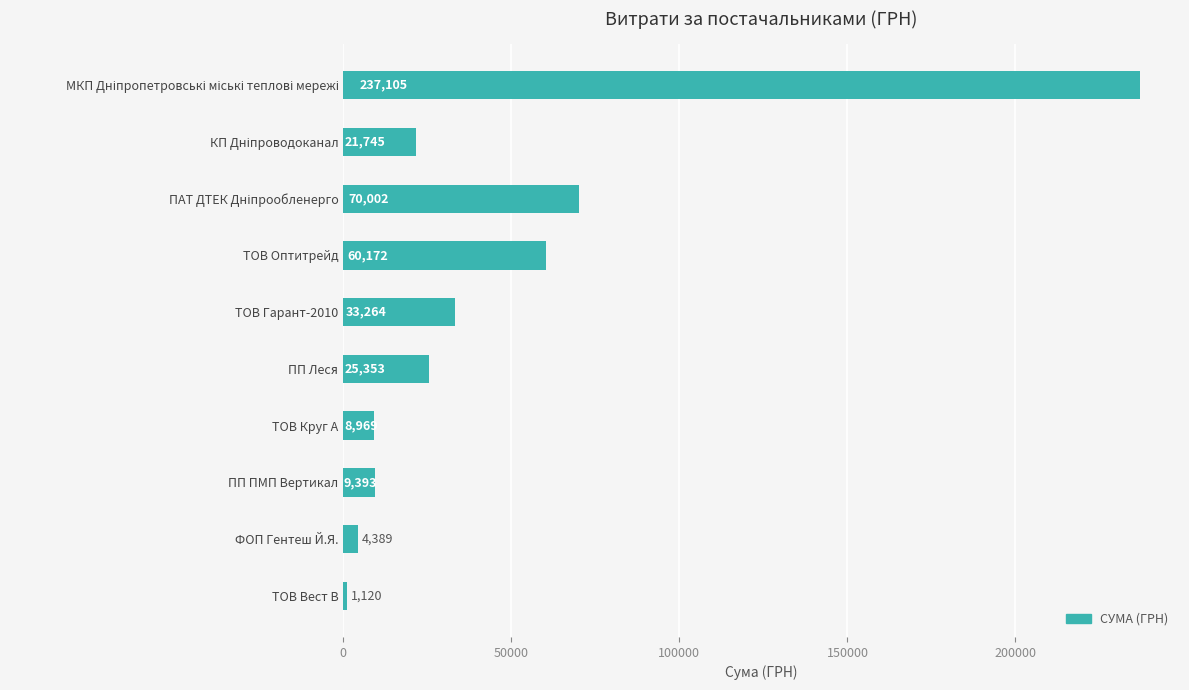

Is it true that the value at ТОВ Оптитрейд is 60171.7?

True